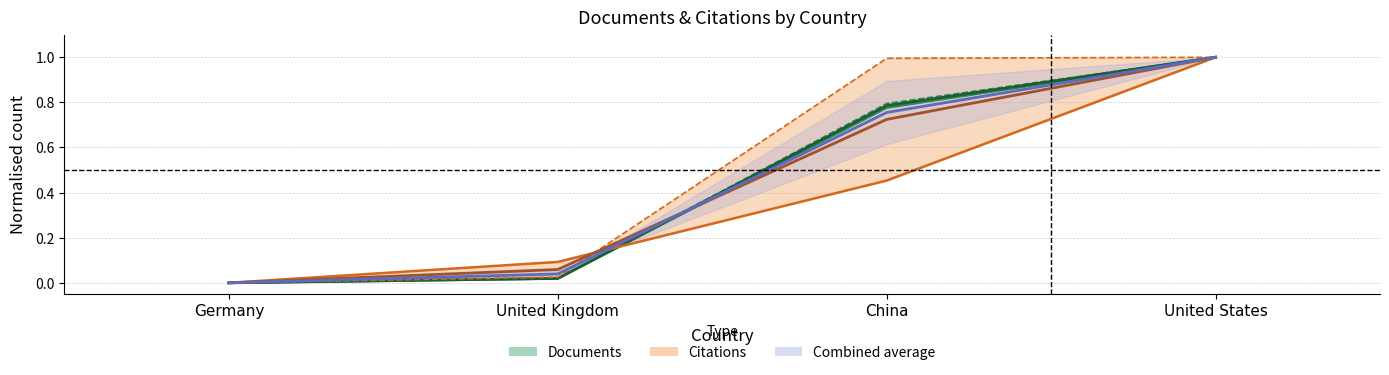

At which label does Citations reach its minimum?

Germany